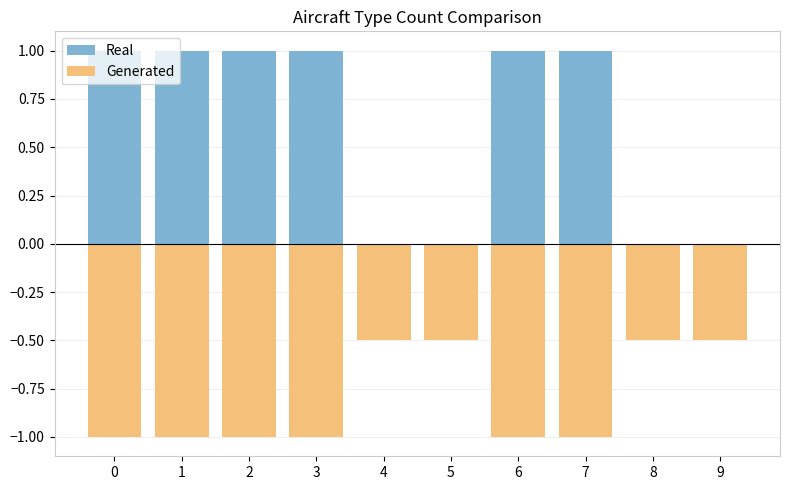

Read the Generated value at 9.

-0.5